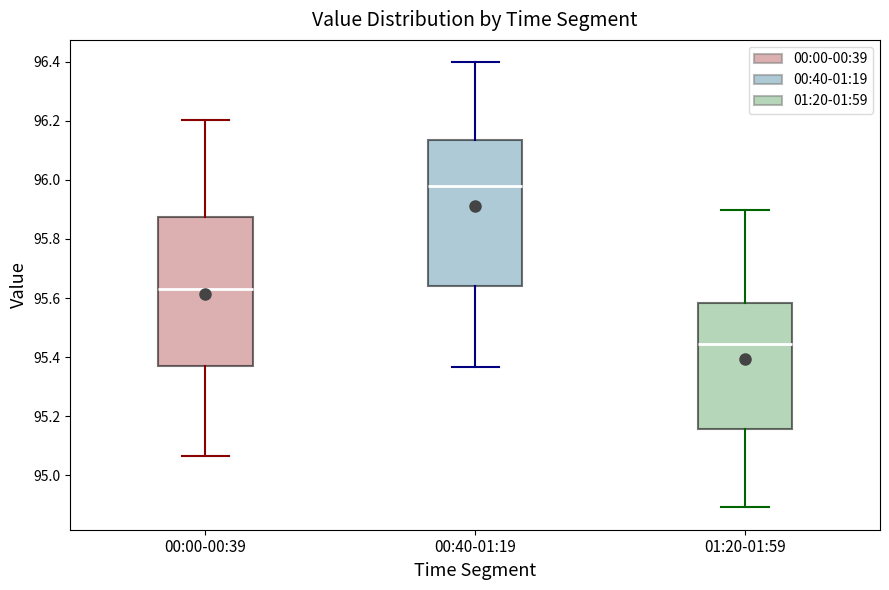

Where is the upper edge of the box for 01:20-01:59 on the y-axis? The values are not printed on the chart, so give them approximately, as read against the axis.

95.58